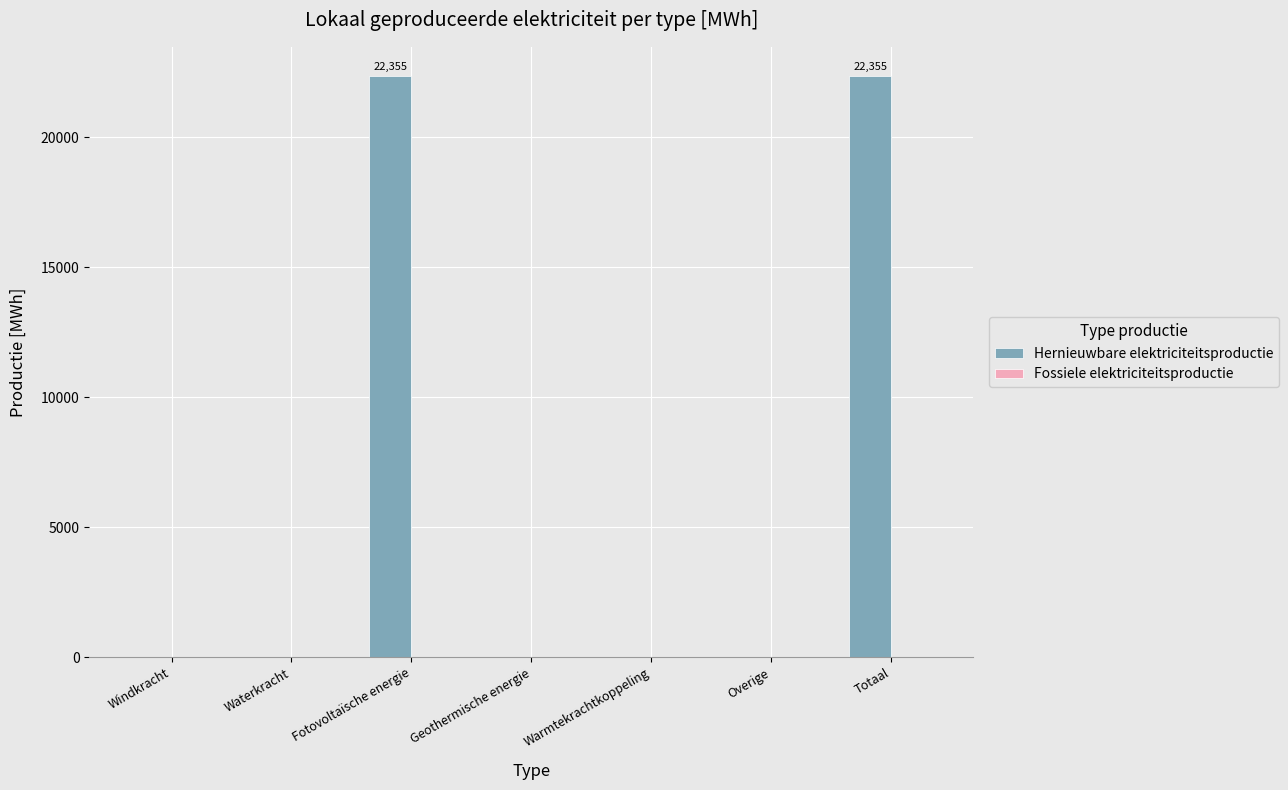

How many categories are shown in the chart?

7